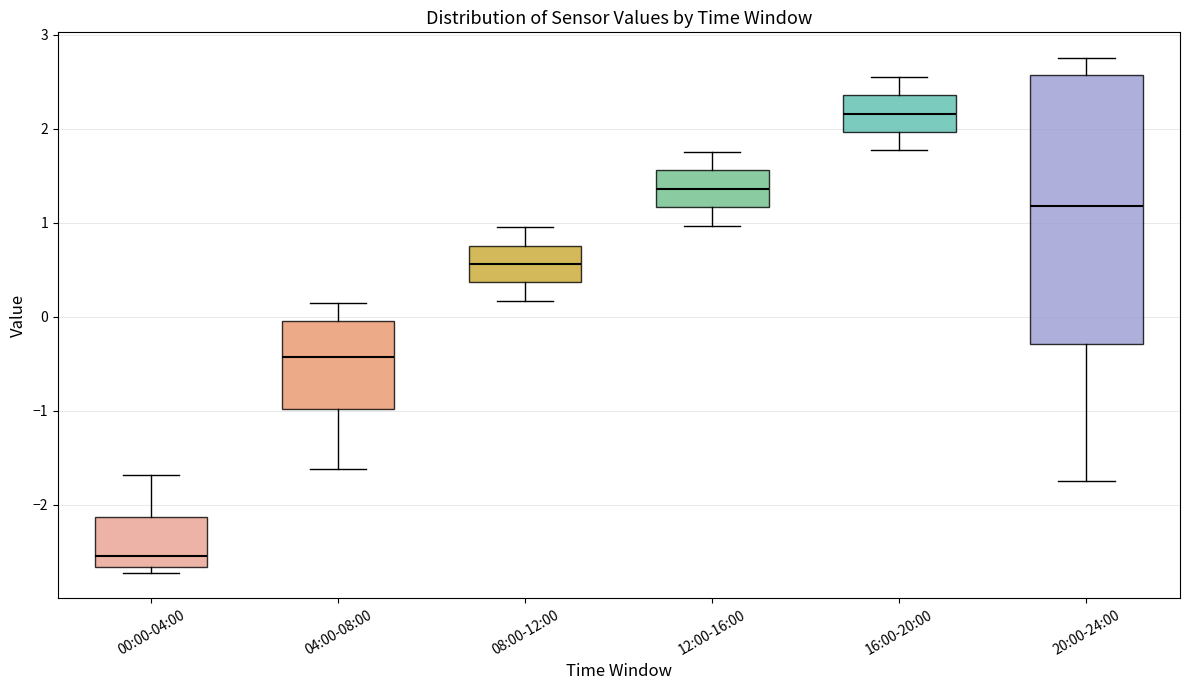

Reading left to right, transcribe this box plot: for each box, give where its median line is, the range the box spans, and where its two whiskers end, as read against the y-axis. The values are not printed on the chart, so give them approximately, as read against the axis.

00:00-04:00: median -2.5, box -2.7 to -2.1, whiskers -2.7 (just below the box's lower edge) to -1.7
04:00-08:00: median -0.4, box -1.0 to 0.0, whiskers -1.6 to 0.2
08:00-12:00: median 0.6, box 0.4 to 0.8, whiskers 0.2 to 1.0
12:00-16:00: median 1.4, box 1.2 to 1.6, whiskers 1.0 to 1.8
16:00-20:00: median 2.2, box 2.0 to 2.4, whiskers 1.8 to 2.6
20:00-24:00: median 1.2, box -0.3 to 2.6, whiskers -1.7 to 2.8